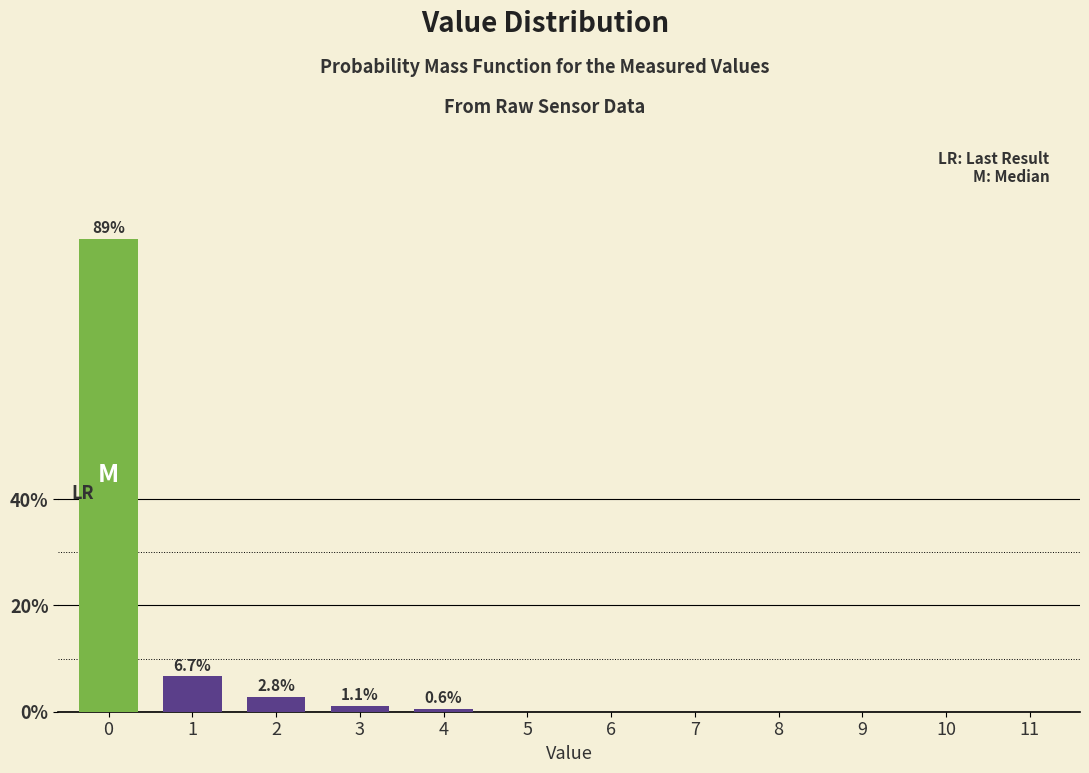

Reading left to right, list all the values displayed in this chart.

0=88.9	1=6.7	2=2.8	3=1.1	4=0.6	5=0.0	6=0.0	7=0.0	8=0.0	9=0.0	10=0.0	11=0.0